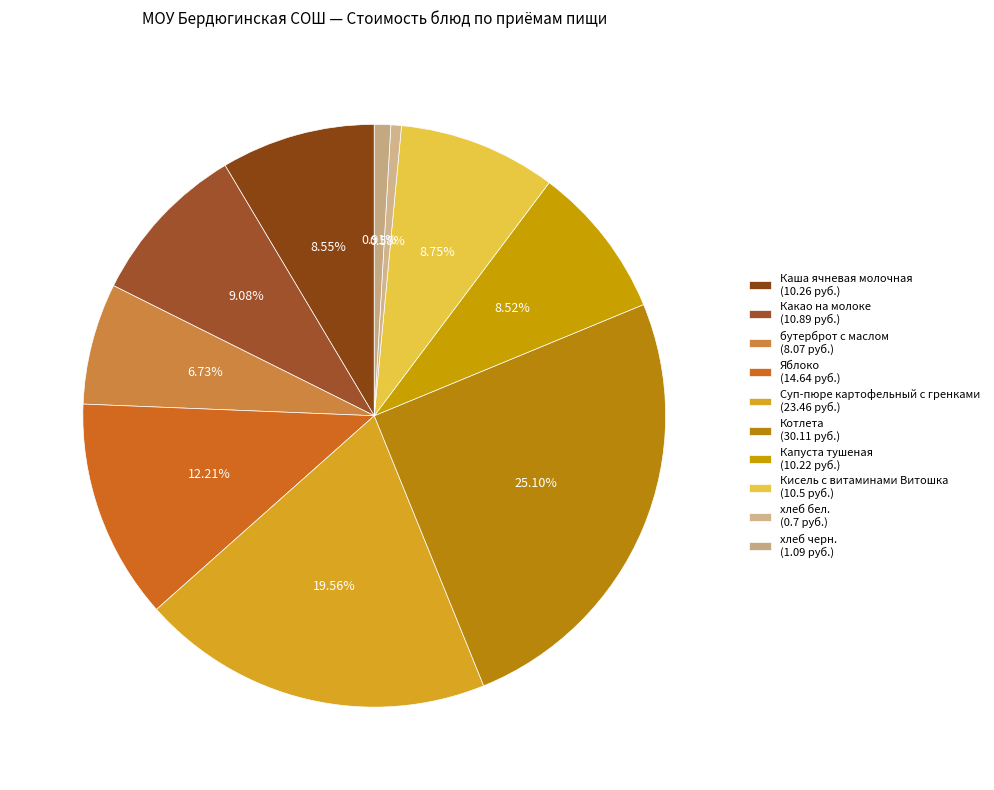

Does any single category account for the majority?

No